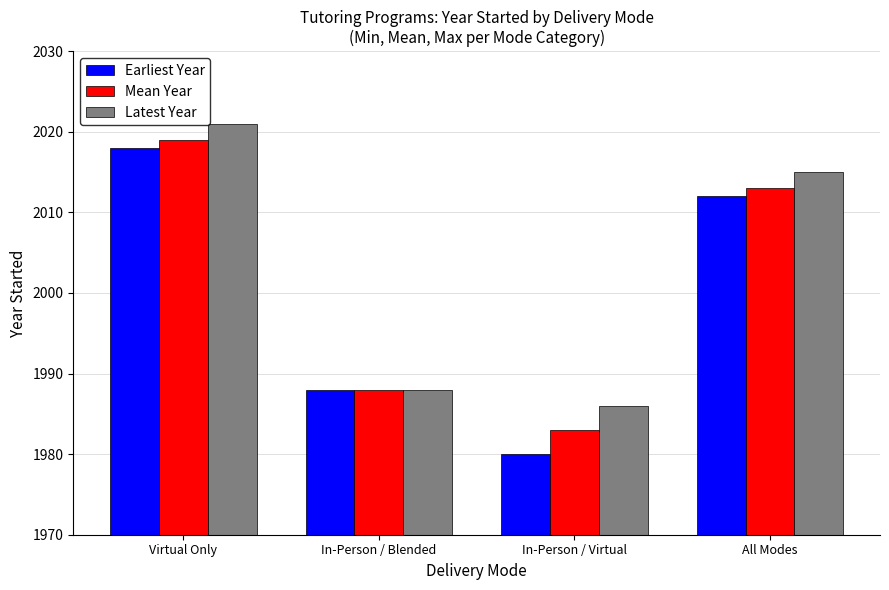

What is the lowest value of the Latest Year series?

1986